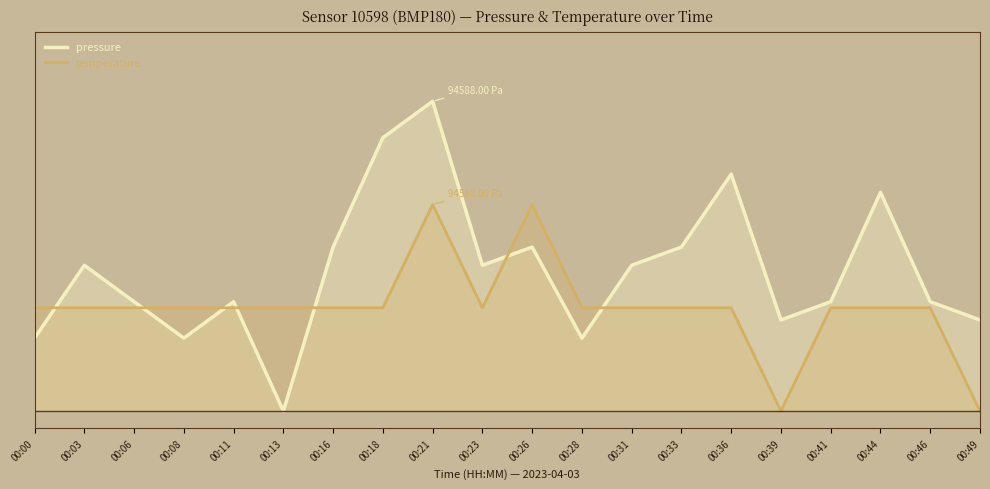

What is the value of the pressure point at the 19th from the left?

6.4